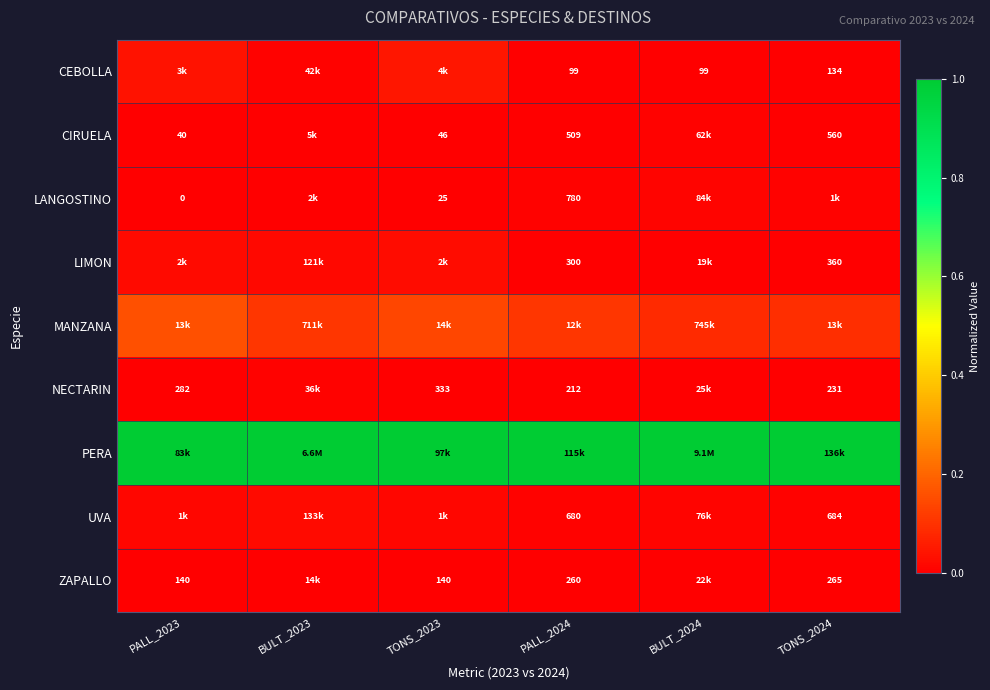

Is the value of NECTARIN at PALL_2024 greater than the value of LANGOSTINO at TONS_2023?

Yes